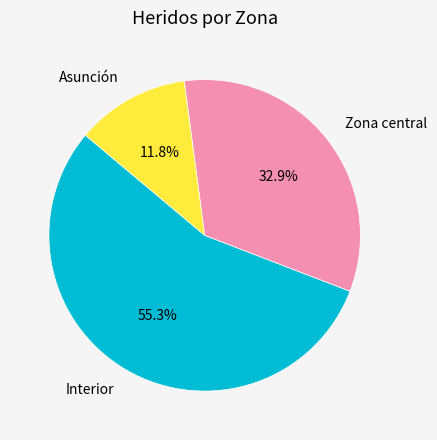

Does any single category account for the majority?

Yes